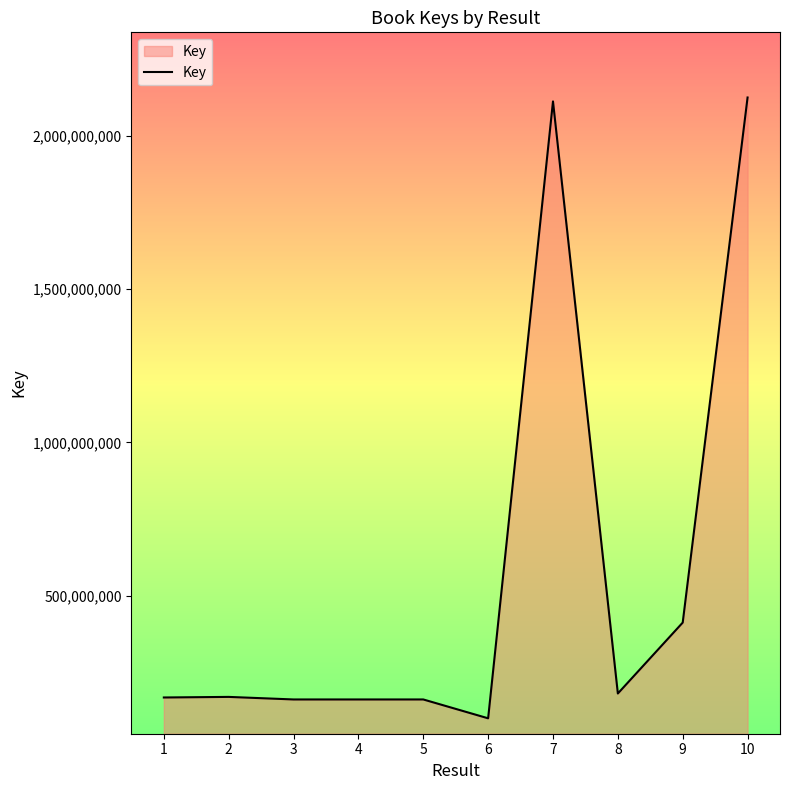

What is the maximum value shown in the chart?

2124662746